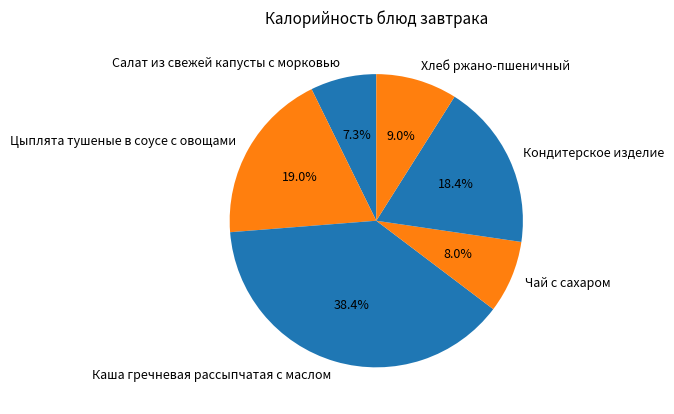

Is Каша гречневая рассыпчатая с маслом the majority of the pie?

No